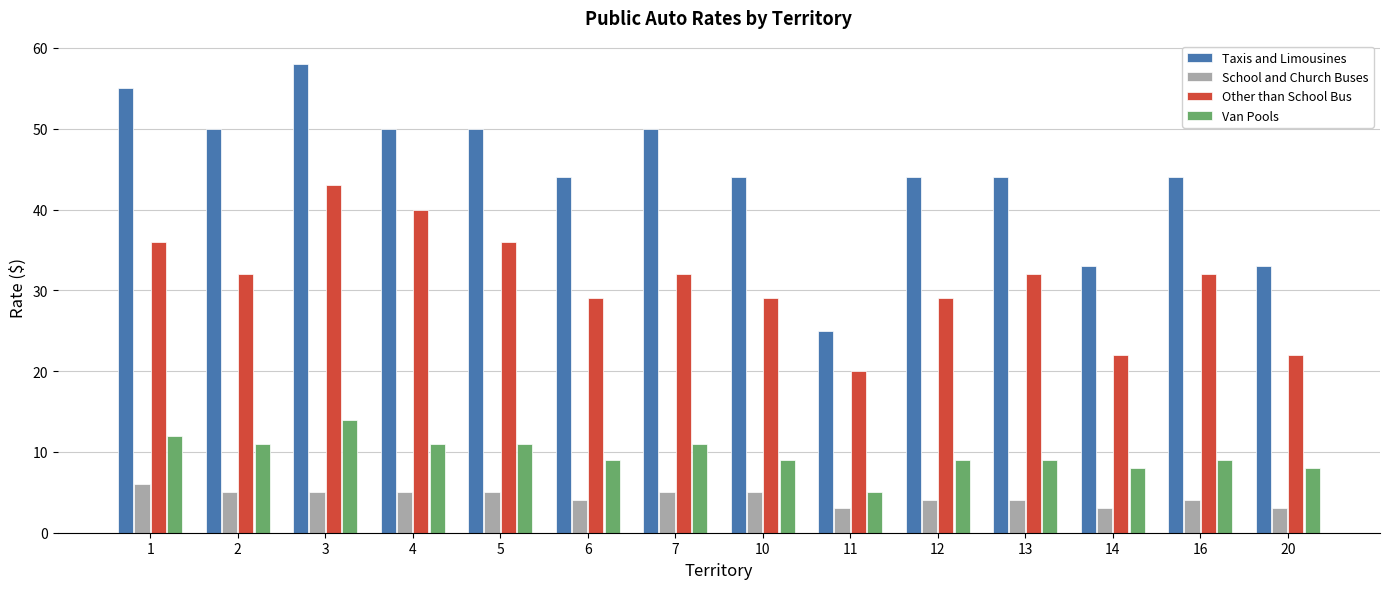

Reading right to left, what are all the values shown in this chart?

Taxis and Limousines: 33	44	33	44	44	25	44	50	44	50	50	58	50	55
School and Church Buses: 3	4	3	4	4	3	5	5	4	5	5	5	5	6
Other than School Bus: 22	32	22	32	29	20	29	32	29	36	40	43	32	36
Van Pools: 8	9	8	9	9	5	9	11	9	11	11	14	11	12